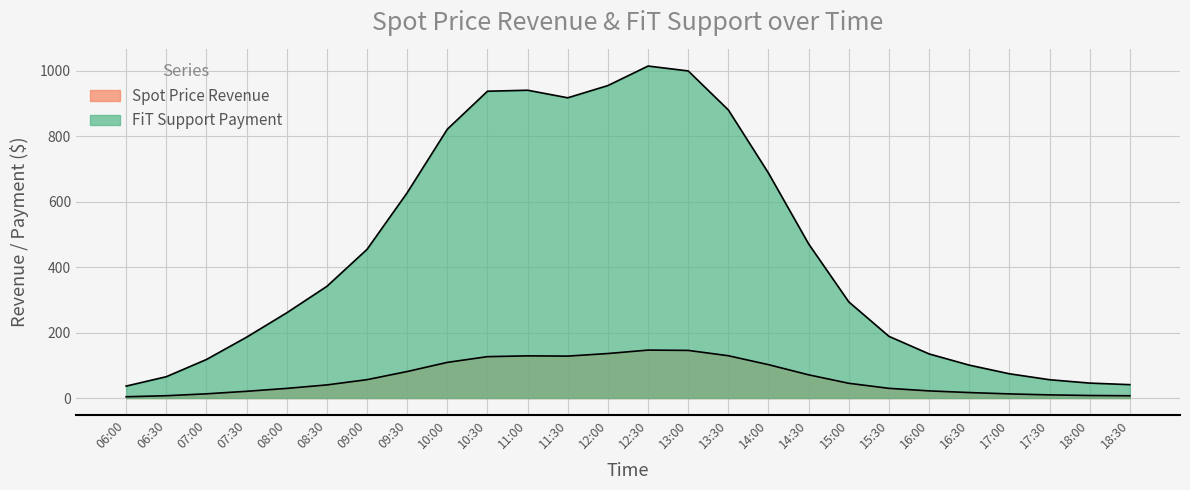

What position from the left is 06:00?

1